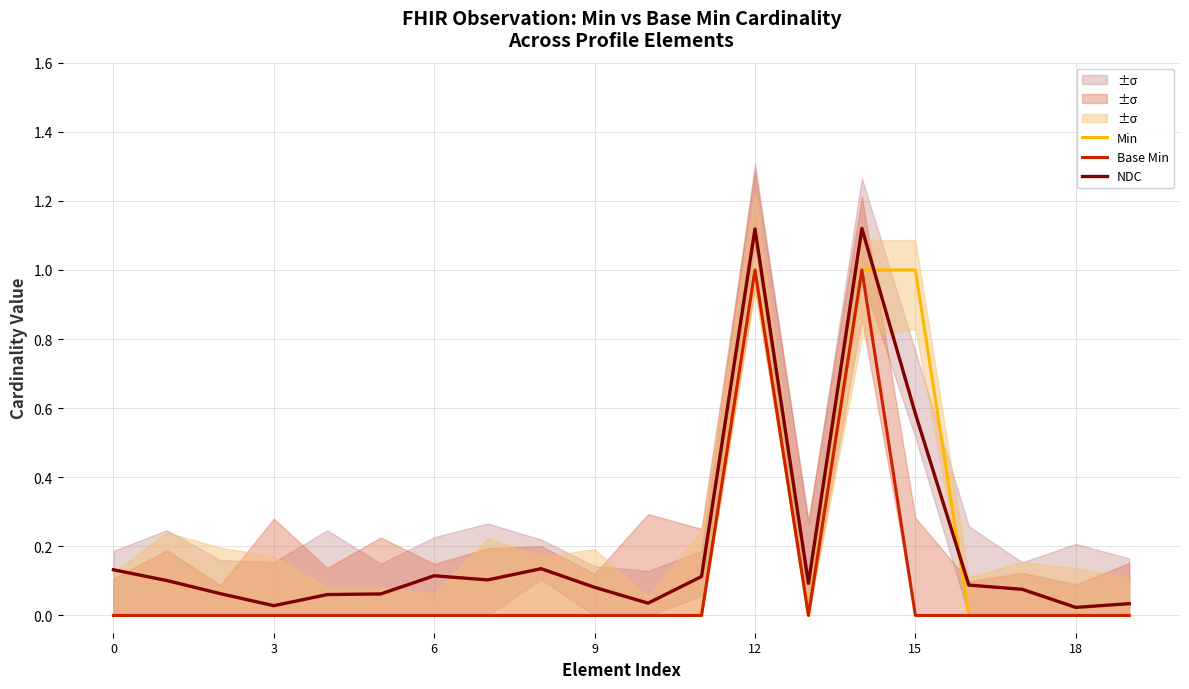

True or false: Base Min has more than 0 interior local peaks.

True